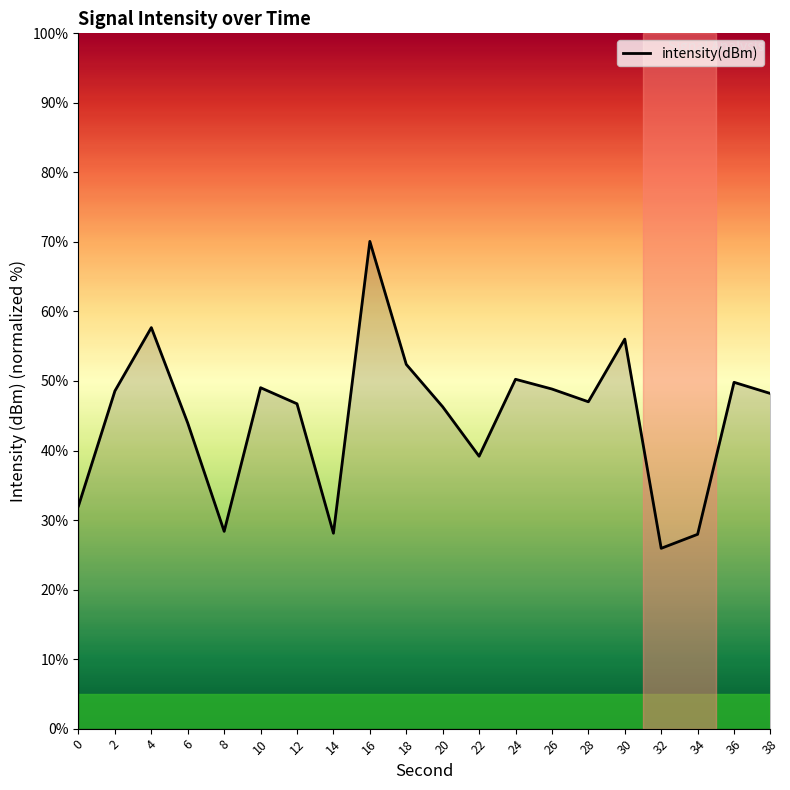

At which category does the chart reach its peak across all series?

16